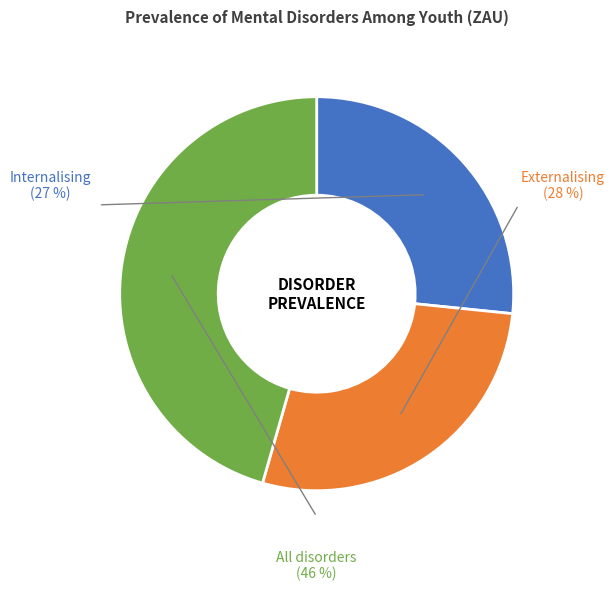

Does any single category account for the majority?

No